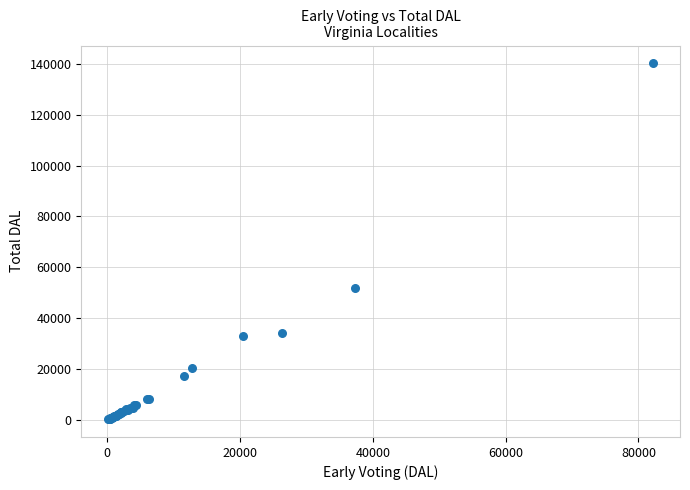

What Y value in the scatter plot is closest to 70231?

52002